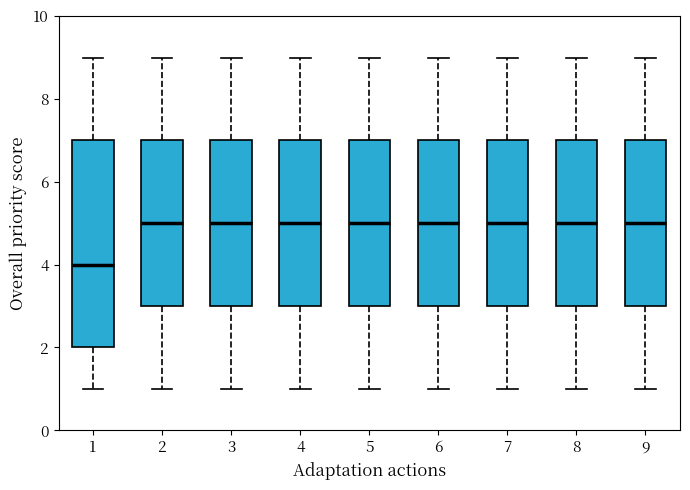

Reading left to right, read every box against the y-axis: the position of its median line, the range the box covers, and the ends of its whiskers. The values are not printed on the chart, so give them approximately, as read against the axis.

1: median 4, box 2 to 7, whiskers 1 to 9
2: median 5, box 3 to 7, whiskers 1 to 9
3: median 5, box 3 to 7, whiskers 1 to 9
4: median 5, box 3 to 7, whiskers 1 to 9
5: median 5, box 3 to 7, whiskers 1 to 9
6: median 5, box 3 to 7, whiskers 1 to 9
7: median 5, box 3 to 7, whiskers 1 to 9
8: median 5, box 3 to 7, whiskers 1 to 9
9: median 5, box 3 to 7, whiskers 1 to 9